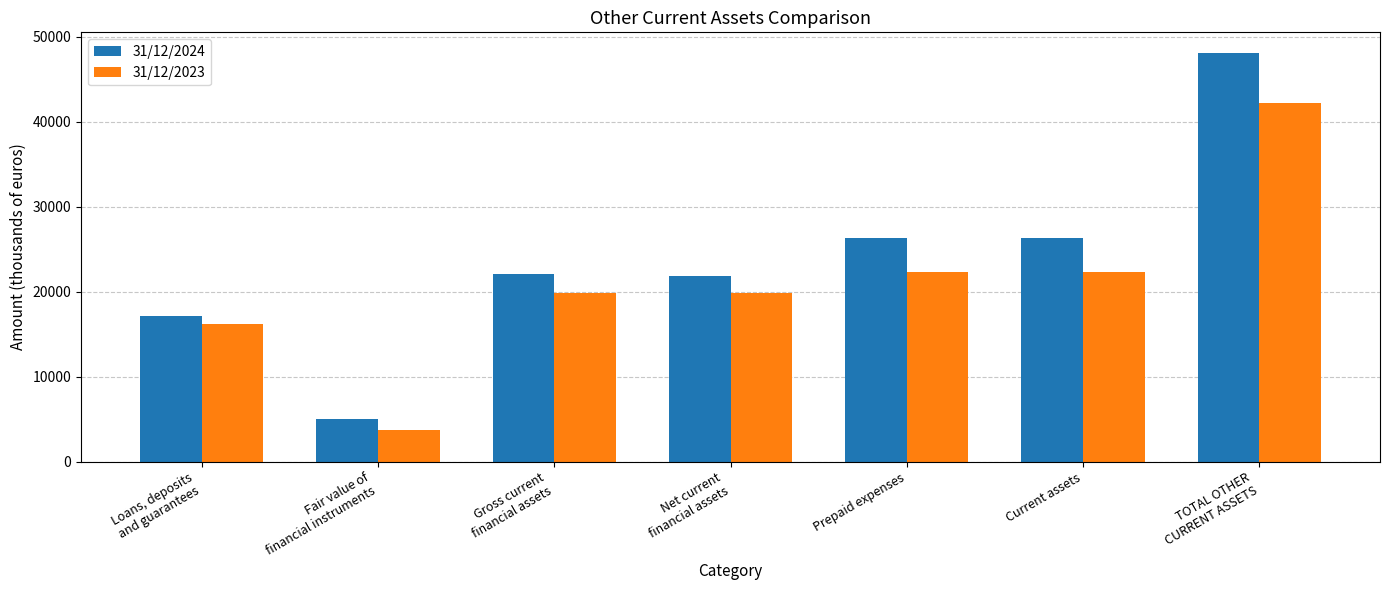

At which category does the chart reach its minimum across all series?

Fair value of
financial instruments